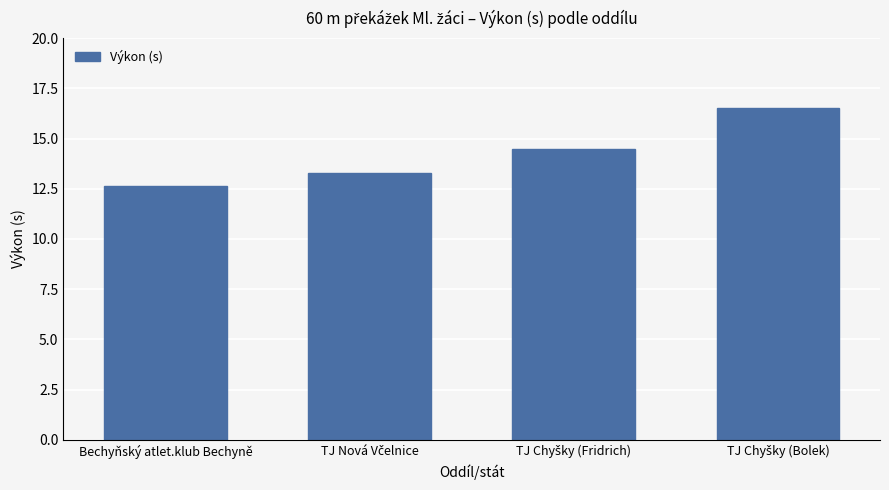

What position from the right is Bechyňský atlet.klub Bechyně?

4